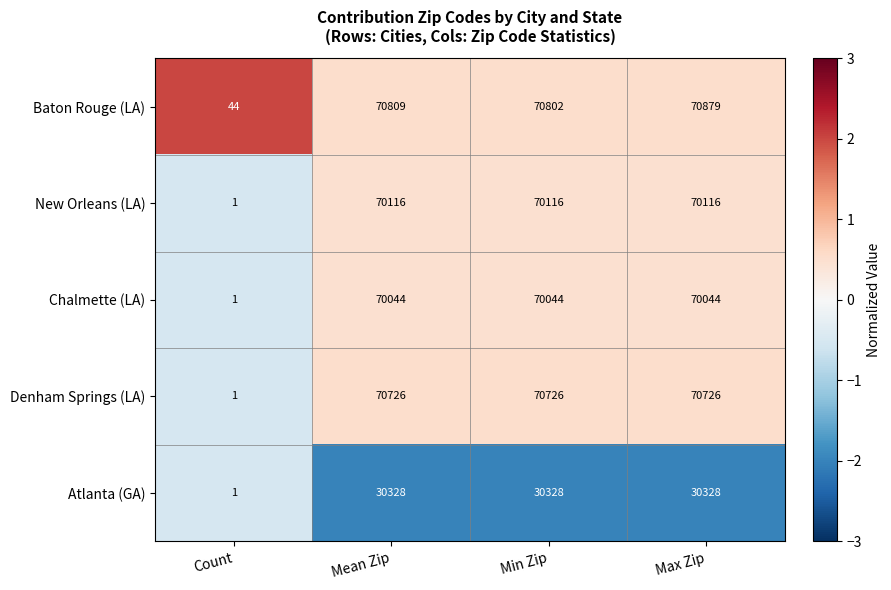

List the series in order of their peak value, highest first.

Baton Rouge (LA), Denham Springs (LA), New Orleans (LA), Chalmette (LA), Atlanta (GA)